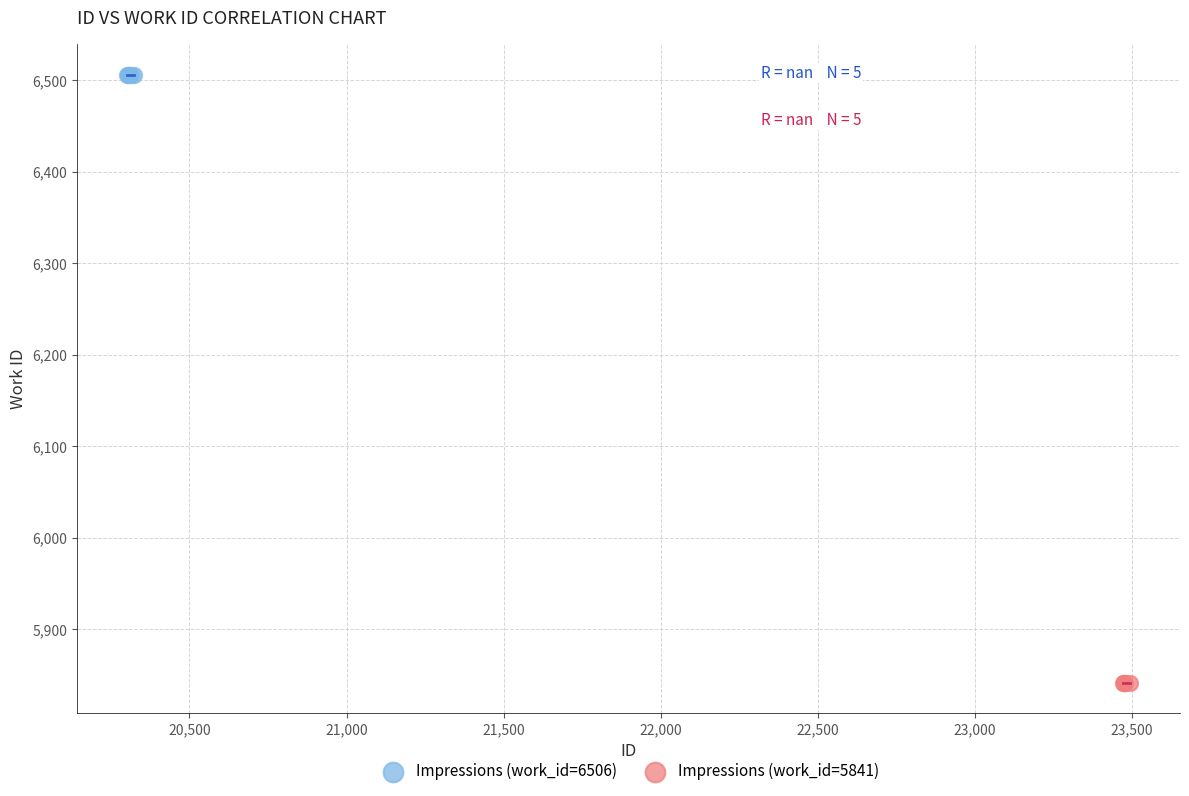

Which series contains the lowest Y value?

Impressions (work_id=5841)